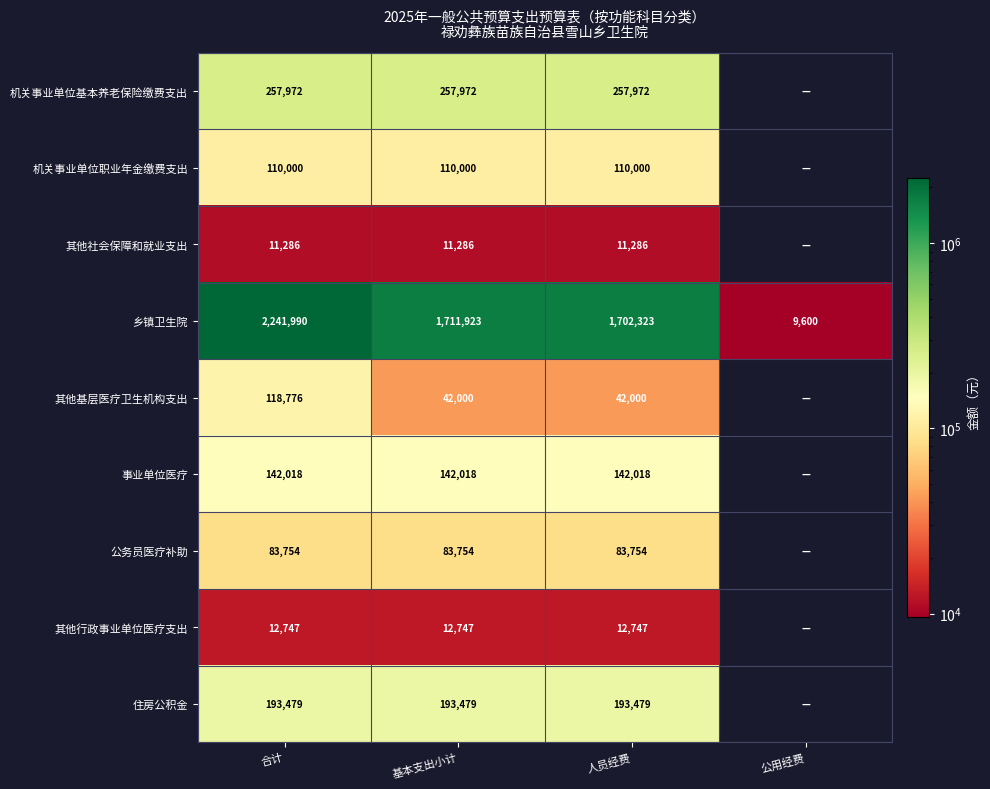

What is the difference between the maximum and second lowest values in the 乡镇卫生院 series?

539667